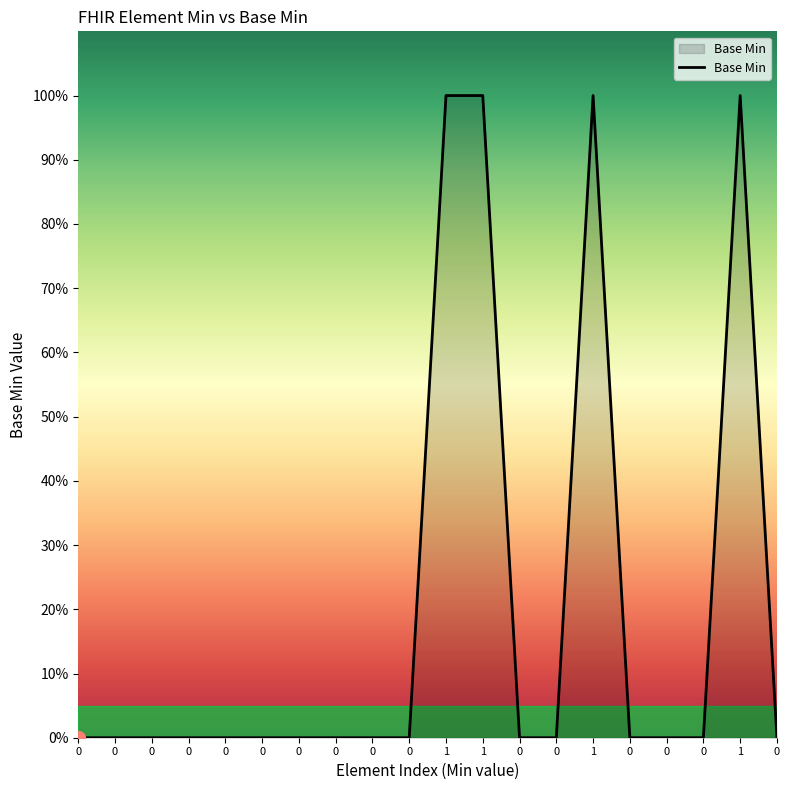

Does the chart display data point markers on the line(s)?

No